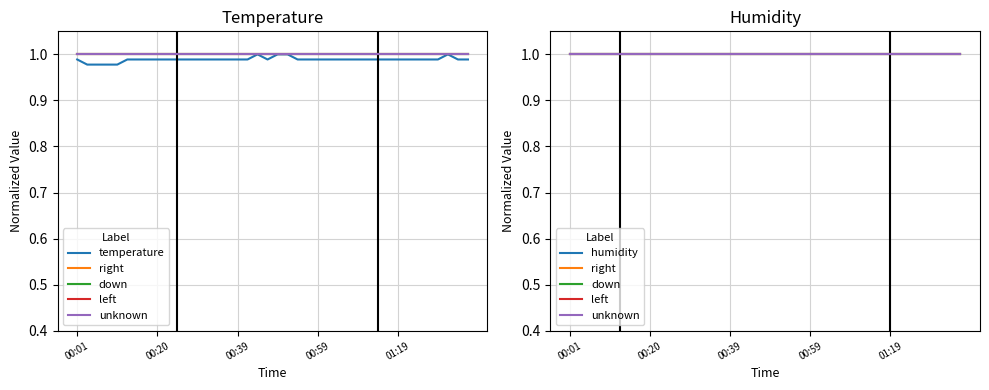

What is the lowest value of the humidity series?

1.0